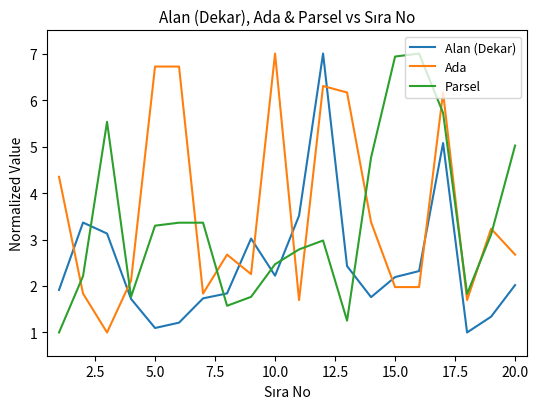

What is the maximum value shown in the chart?

7.0